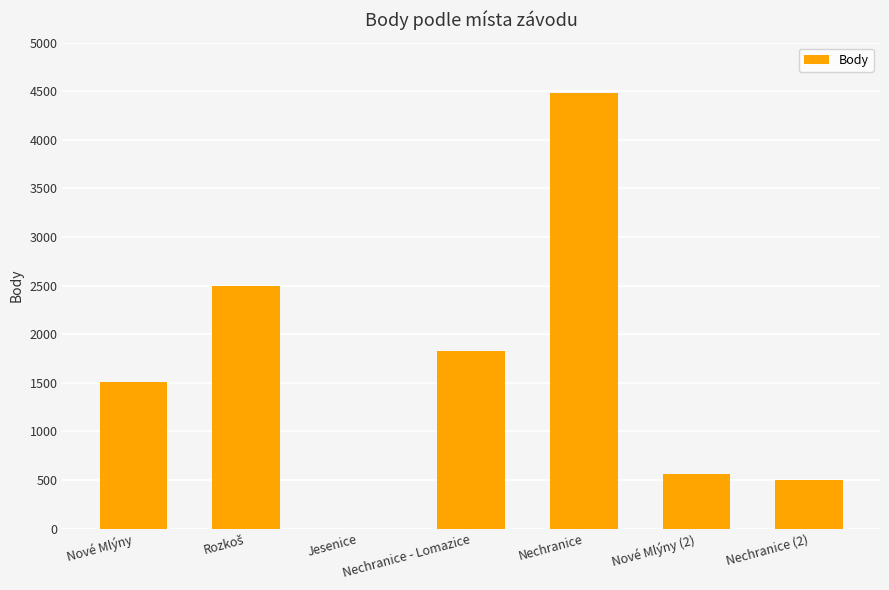

Are the bars horizontal?

No